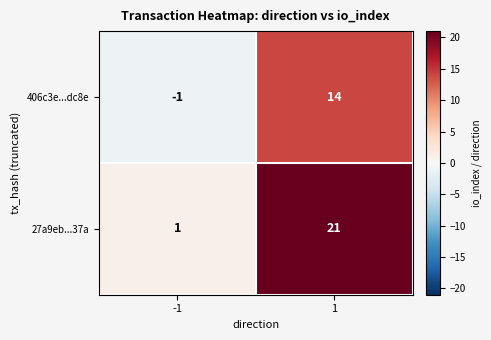

What is the difference between the highest and lowest values at 1?

7